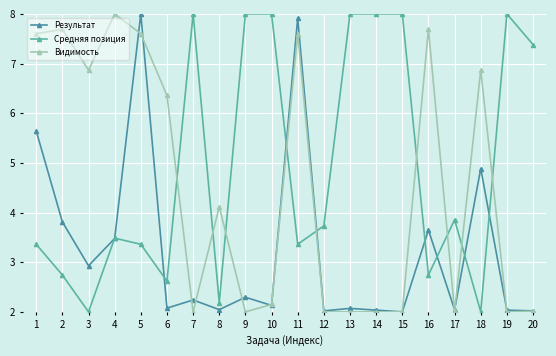

At 5, list the series in order from smallest to largest.

Средняя позиция, Видимость, Результат